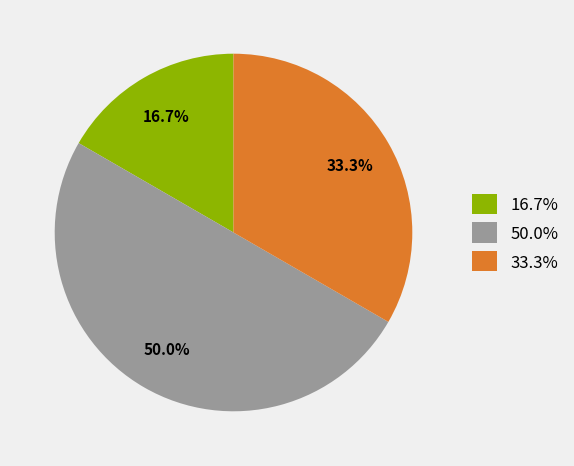

Between 16.7% and 33.3%, which is larger?

33.3%